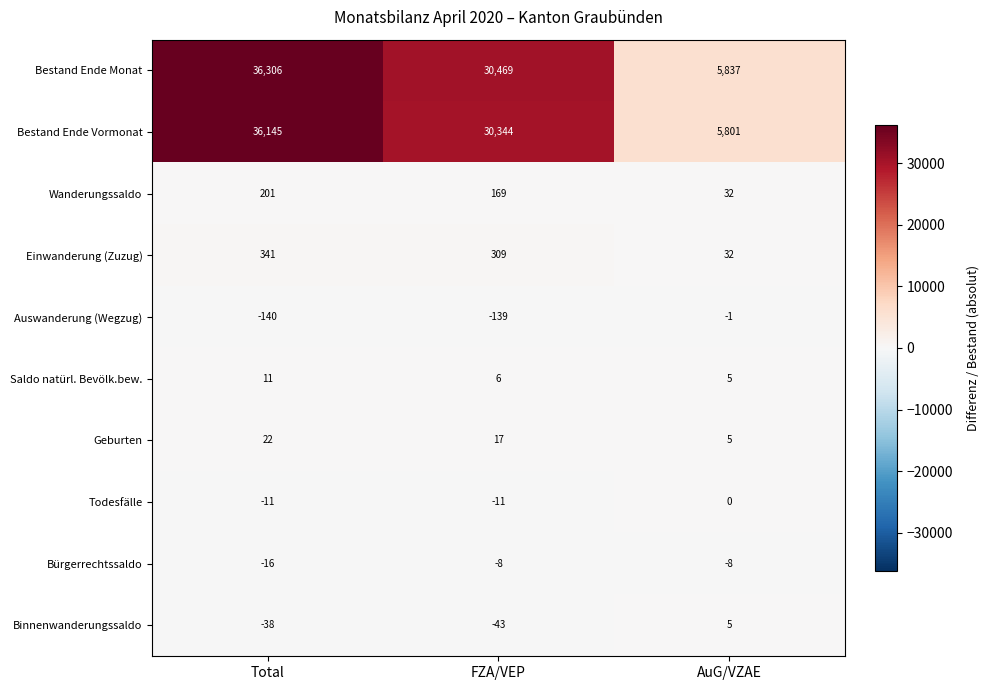

Rank the series at Total from lowest to highest value.

Auswanderung (Wegzug), Binnenwanderungssaldo, Bürgerrechtssaldo, Todesfälle, Saldo natürl. Bevölk.bew., Geburten, Wanderungssaldo, Einwanderung (Zuzug), Bestand Ende Vormonat, Bestand Ende Monat